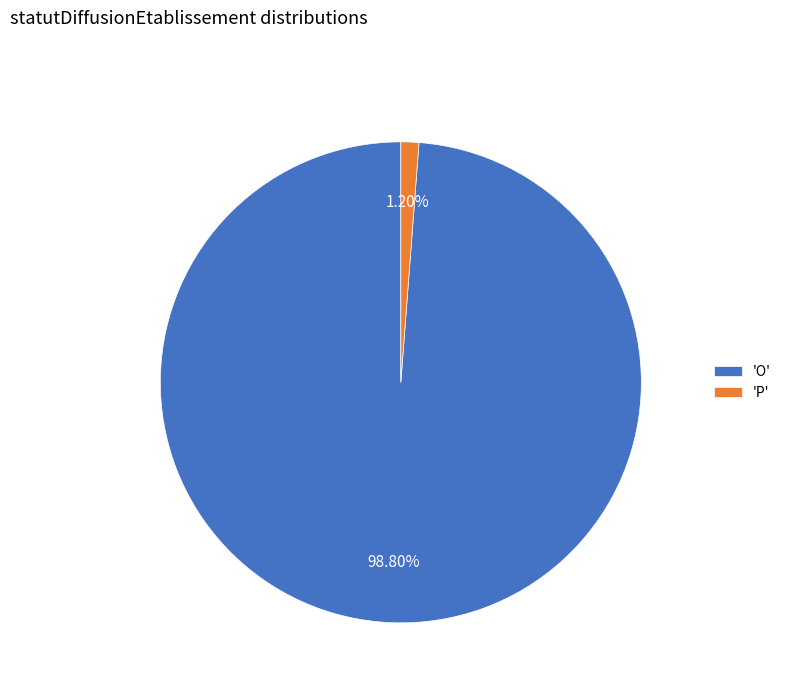

What is the smallest slice in the pie chart?

'P'